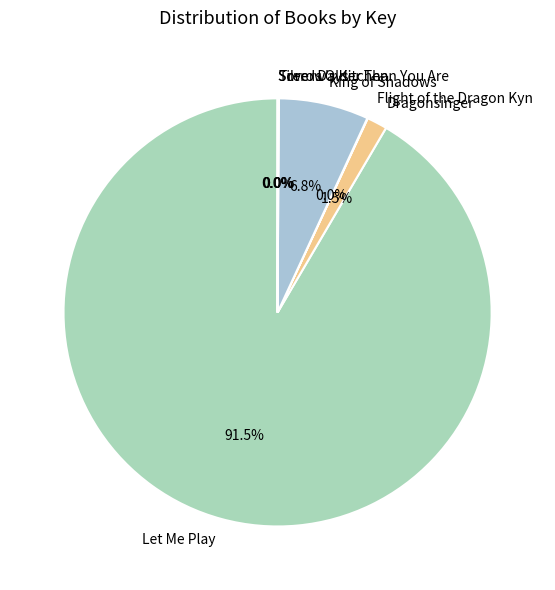

Do Dragonsinger and King of Shadows together represent more than half of the pie?

No